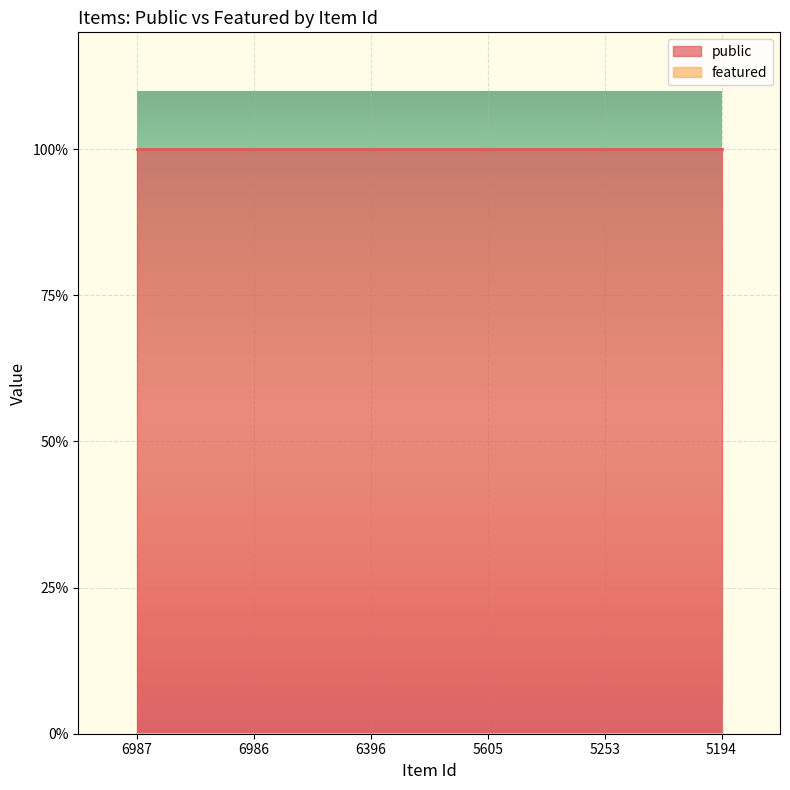

True or false: public has more than 0 interior local peaks.

False